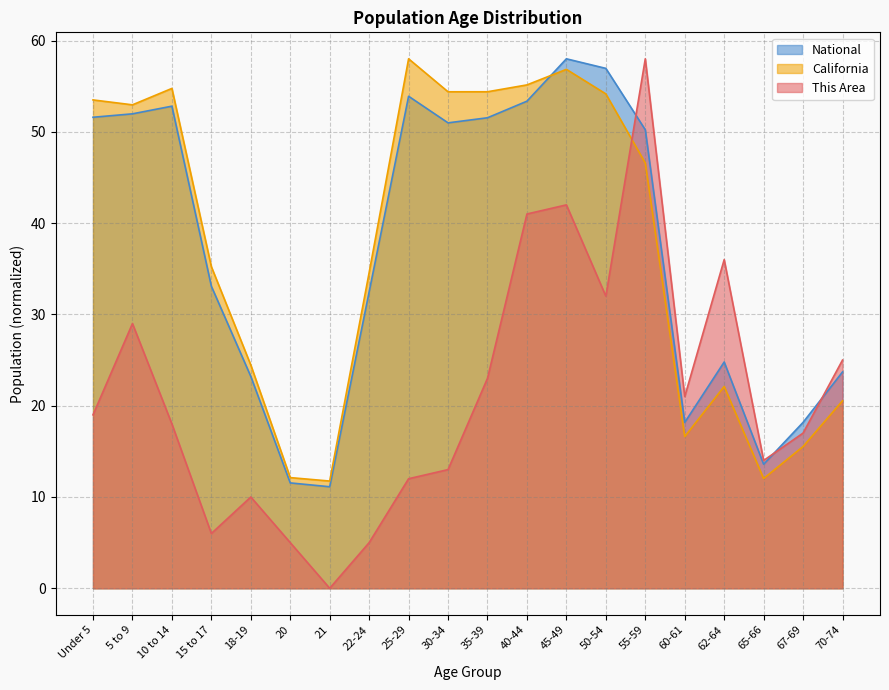

True or false: California has more than 1 points higher than both neighbors.

True